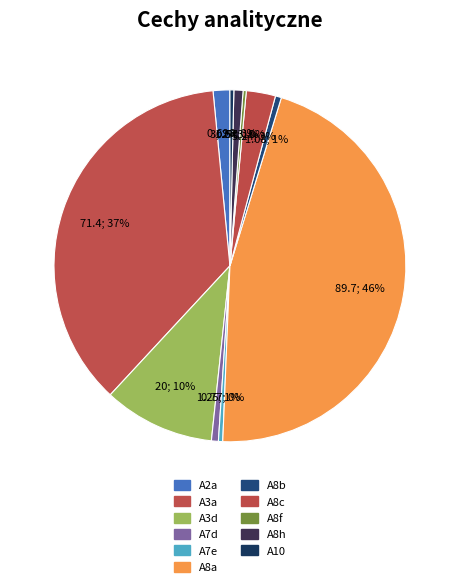

To the nearest percent, what is the average slice percentage?

9%